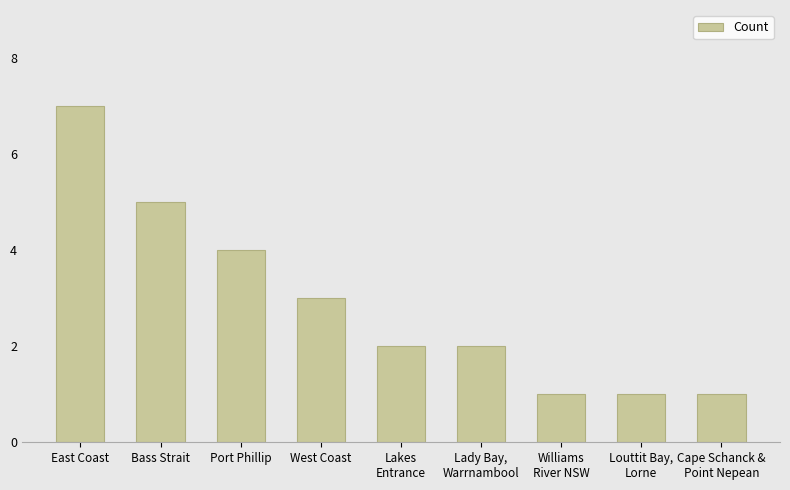

What is the change in value from East Coast to Williams
River NSW?

-6